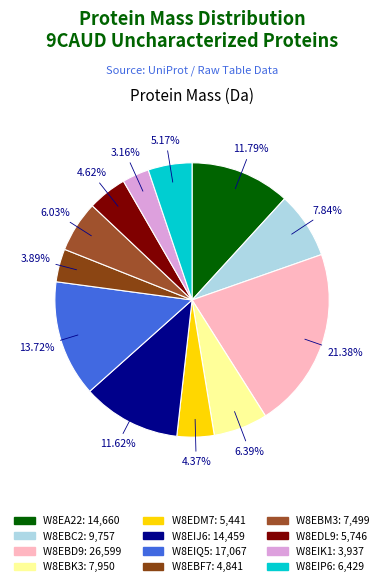

Is W8EDM7 the majority of the pie?

No